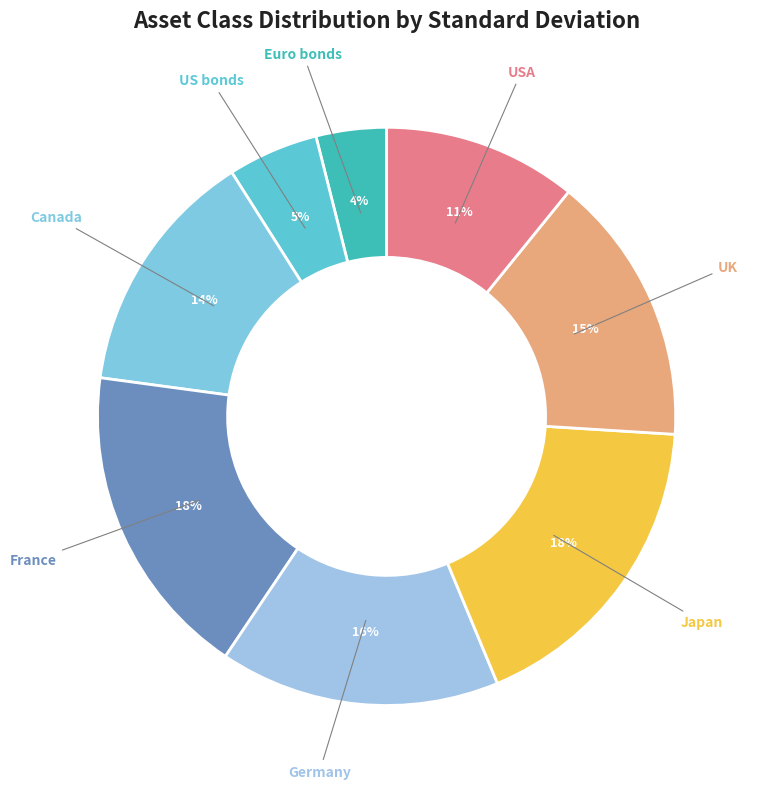

Which slice is the smallest?

Euro bonds